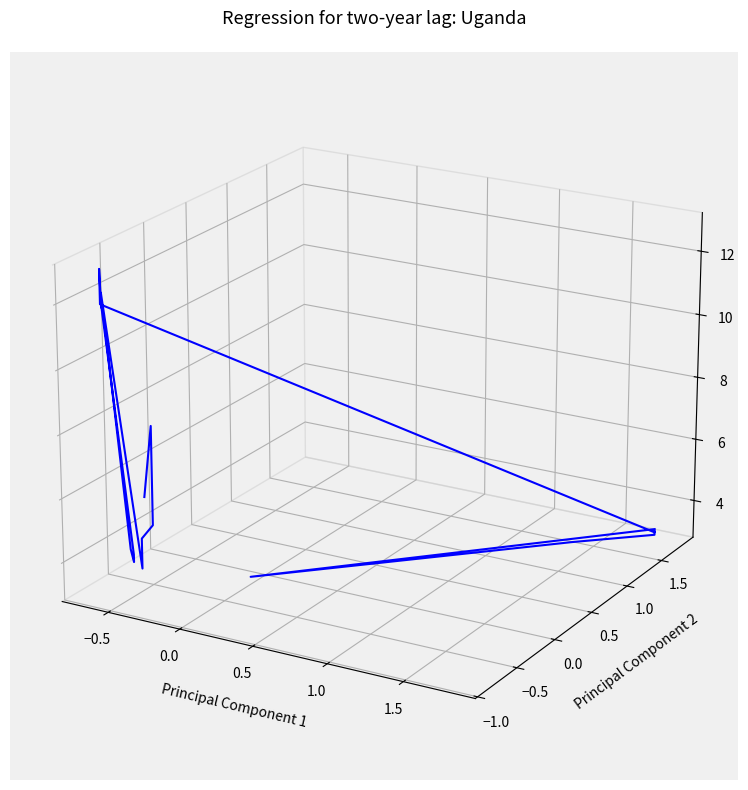

How many lines are shown in the chart?

1